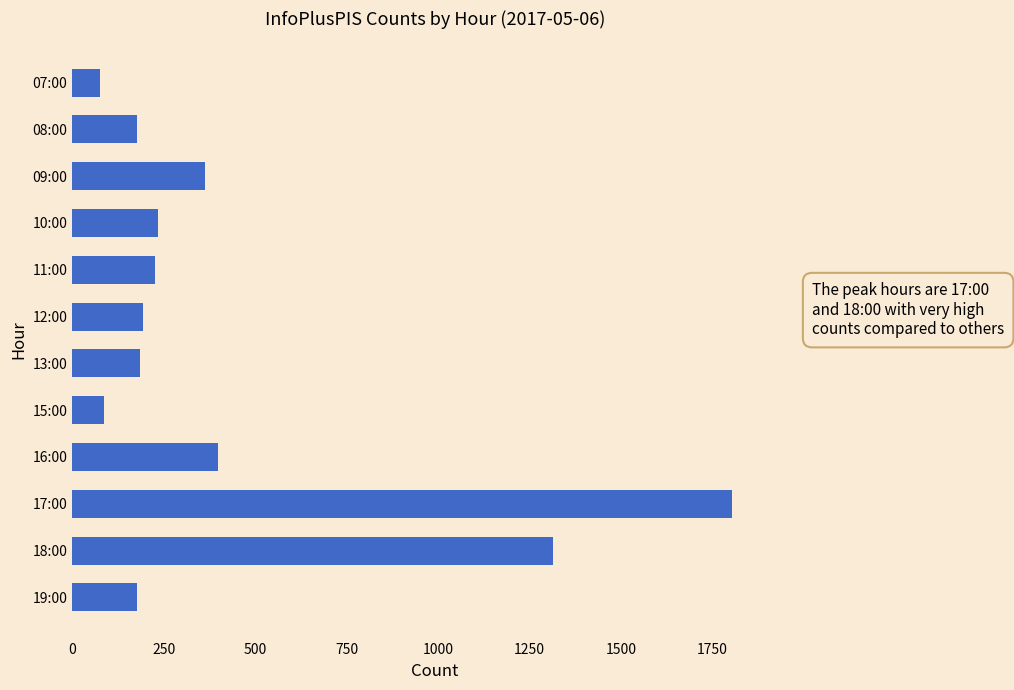

What is the label of the 5th bar from the bottom?

15:00